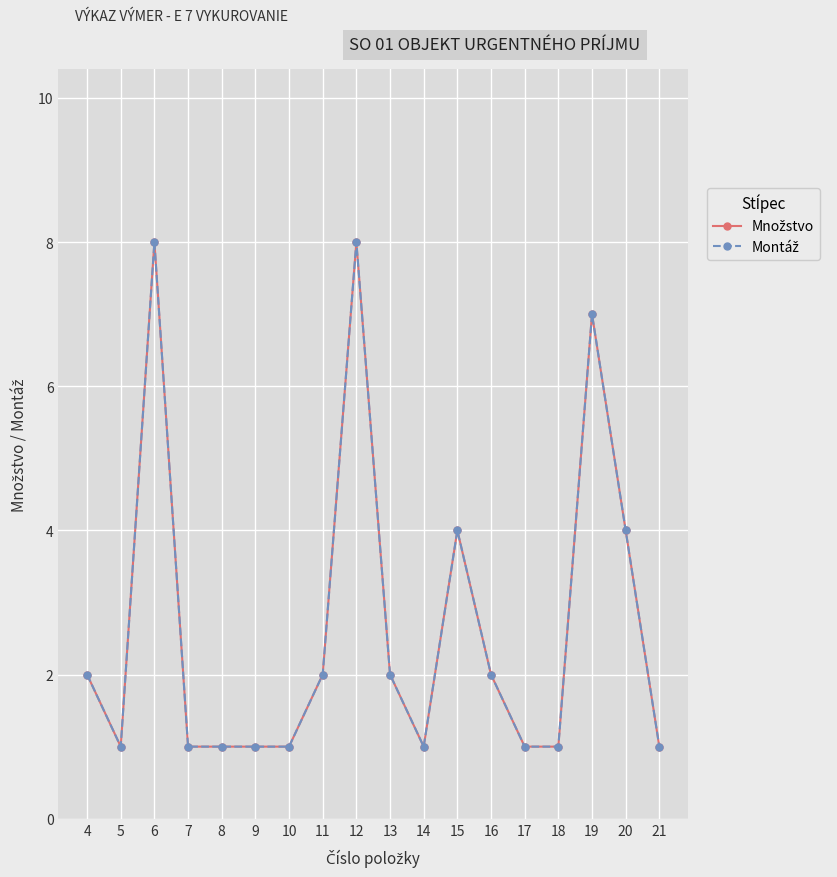

What are all the series names shown in the legend?

Množstvo, Montáž